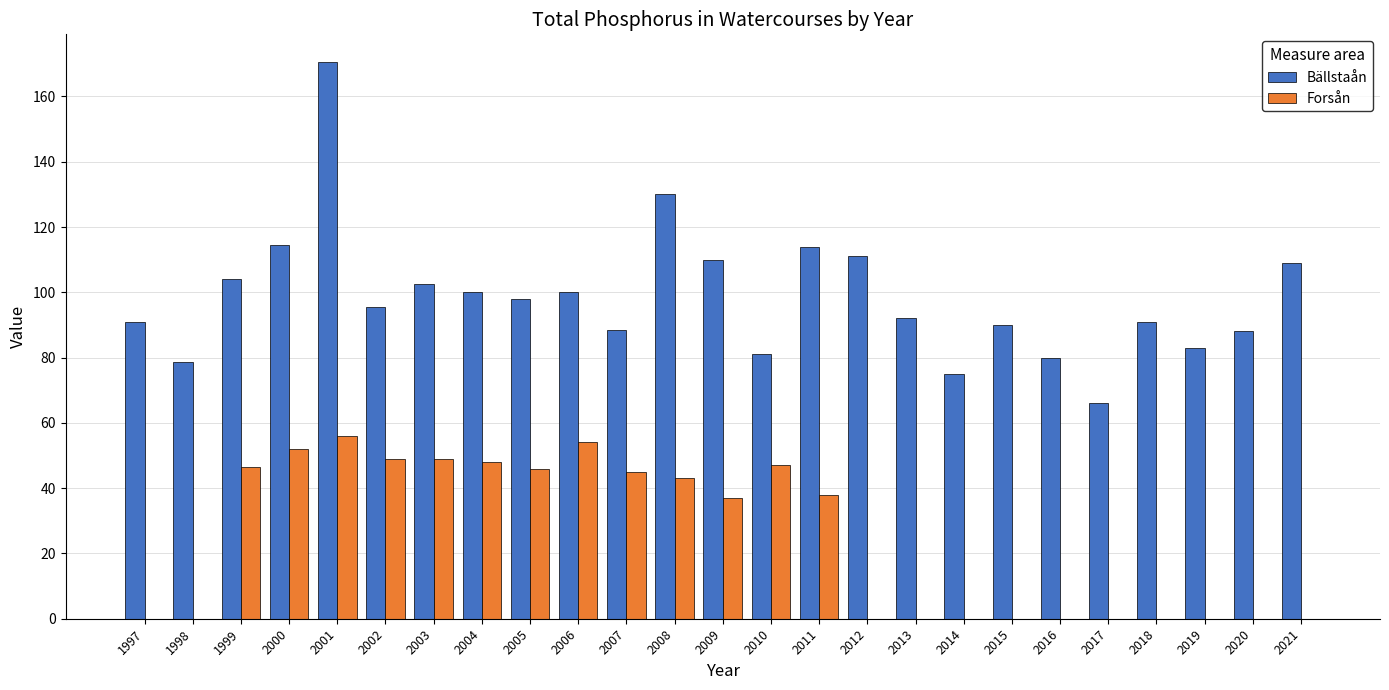

What is the maximum value for Forsån?

56.0